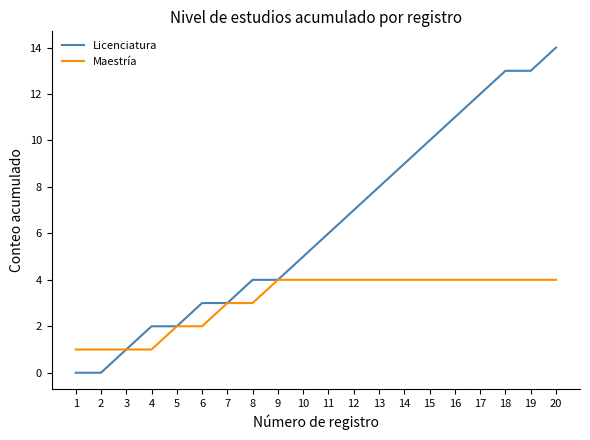

What is the difference between the Licenciatura values at 13 and 19?

5